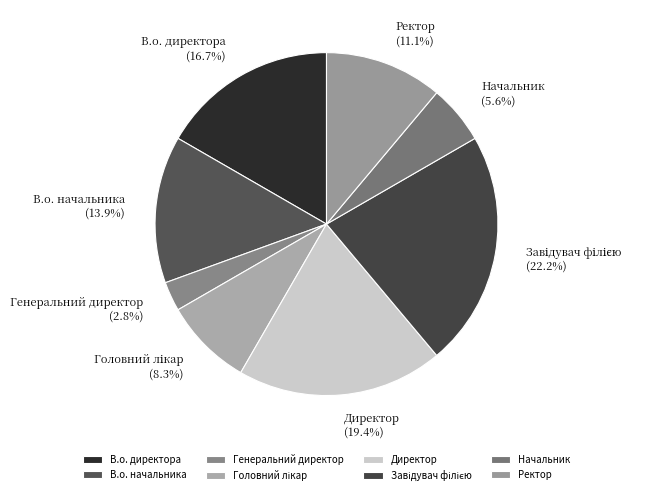

How much of the chart is everything except Ректор?

88.9%